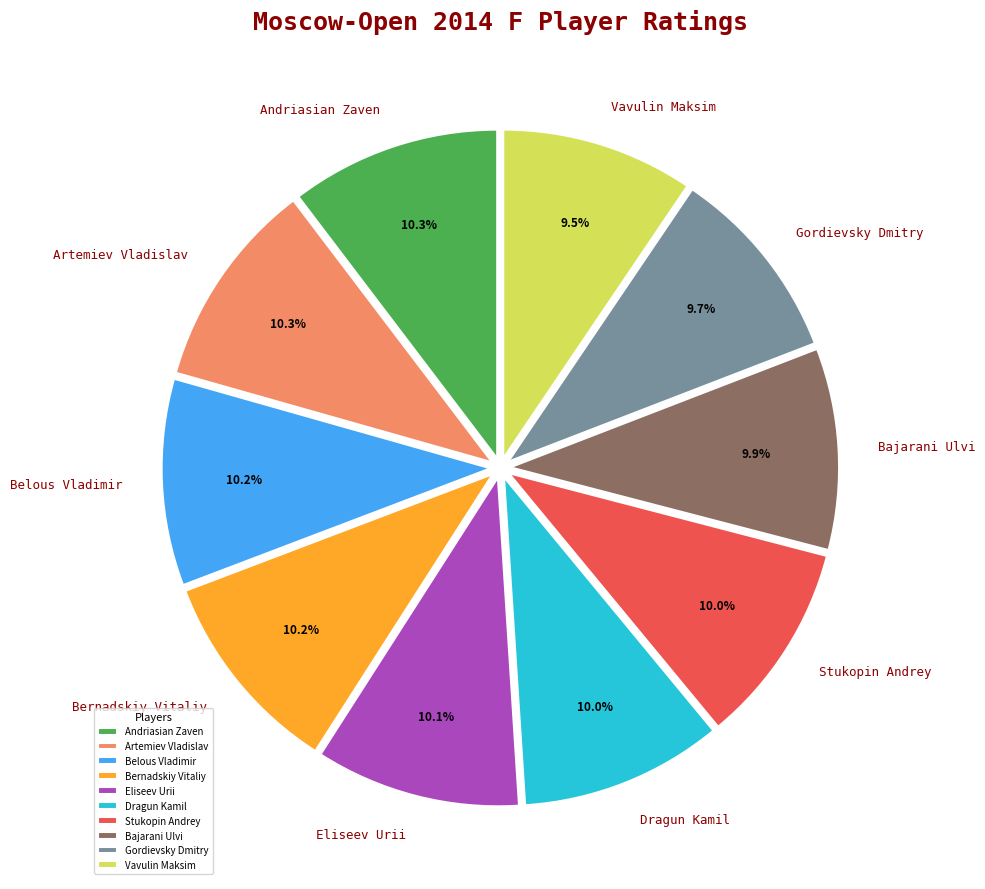

Which has a higher value, Andriasian Zaven or Gordievsky Dmitry?

Andriasian Zaven